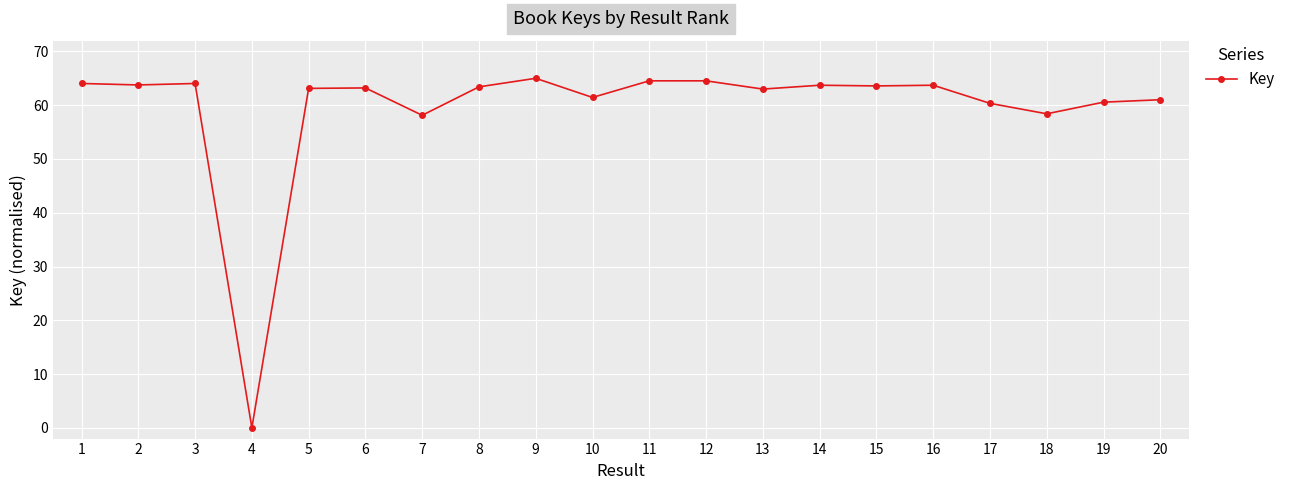

What is the difference between the values at 2 and 16?

0.1